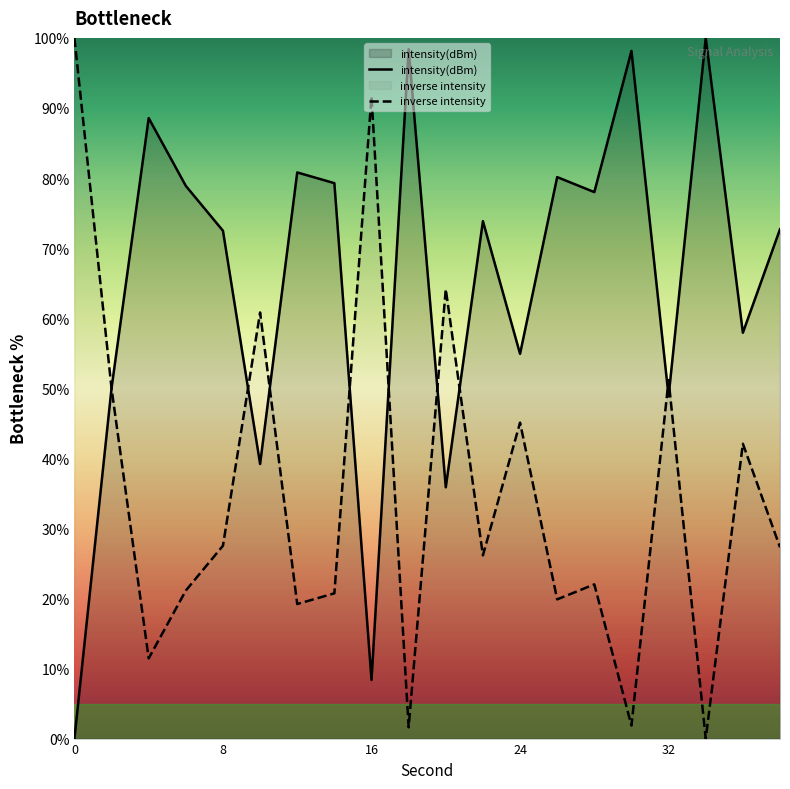

Rank the series by their average value, from highest to lowest.

intensity(dBm), inverse intensity